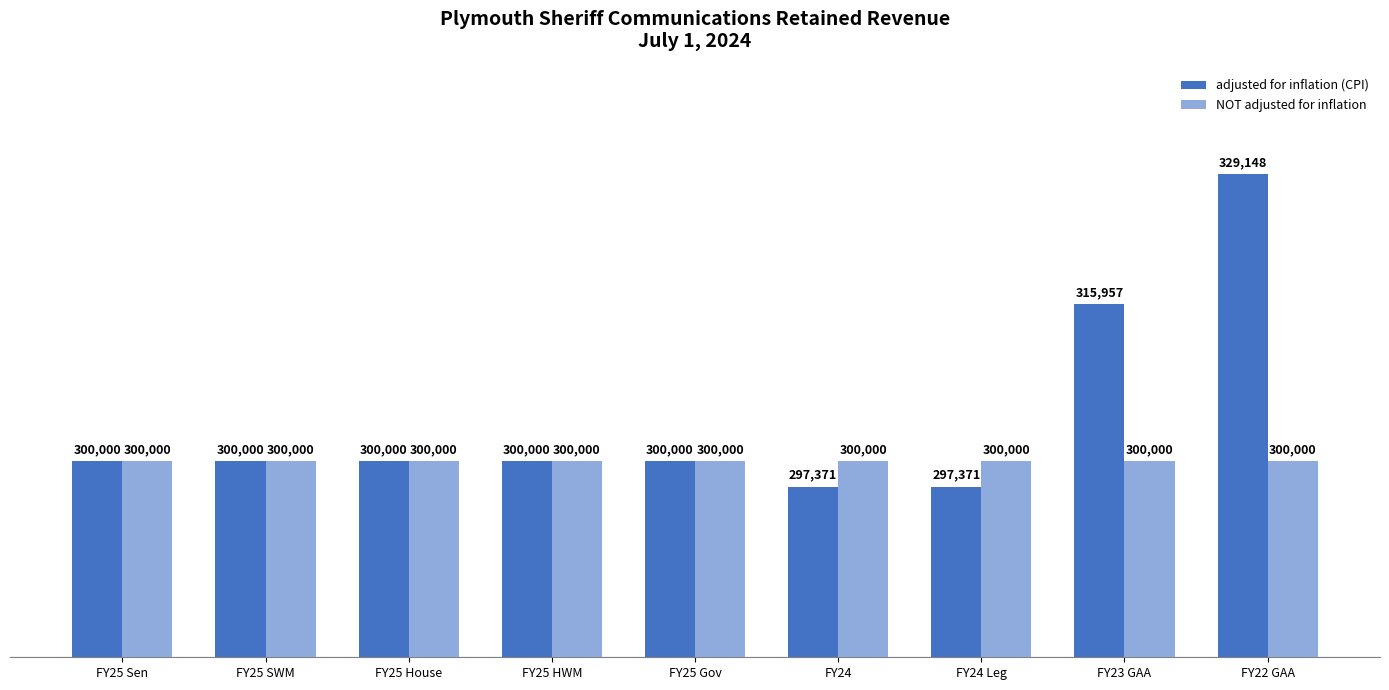

At which category is the sum across all series the highest?

FY22 GAA